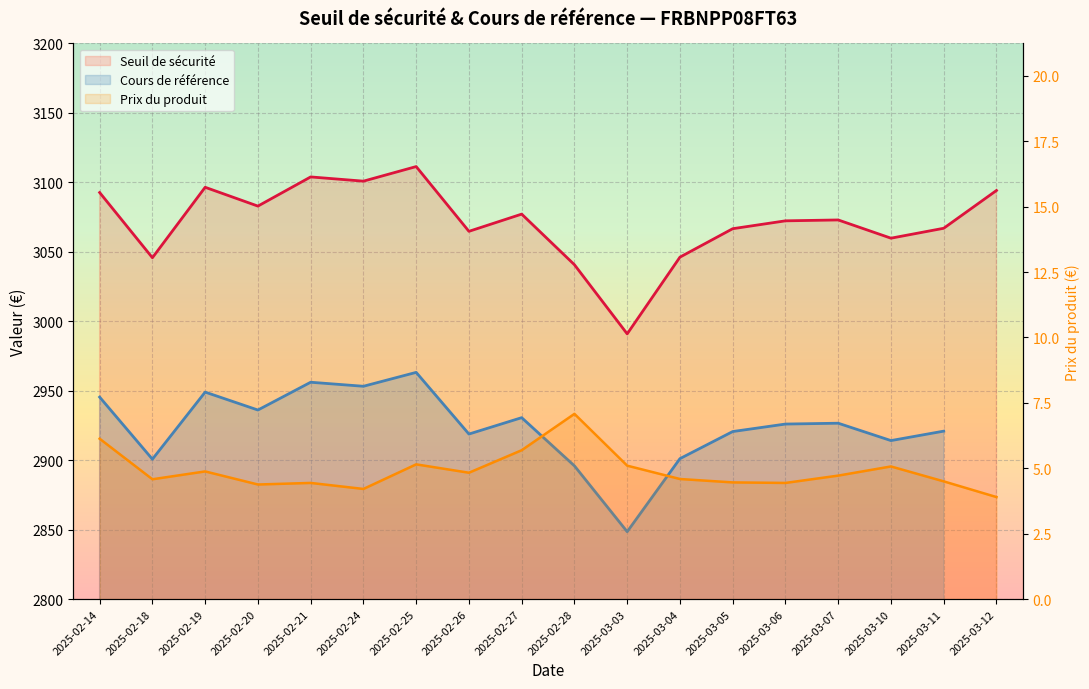

What is the average value of the Seuil de sécurité series?

3071.5